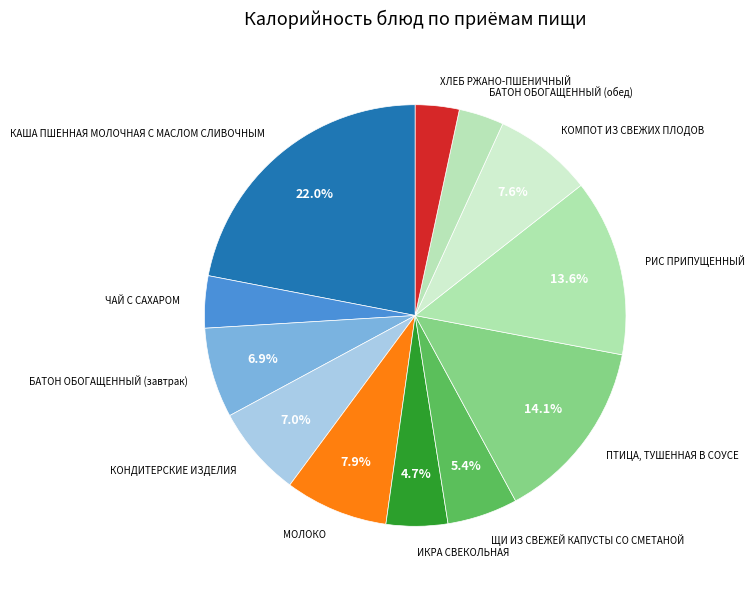

Combined, what portion of the pie is МОЛОКО and ЩИ ИЗ СВЕЖЕЙ КАПУСТЫ СО СМЕТАНОЙ?

13.3%